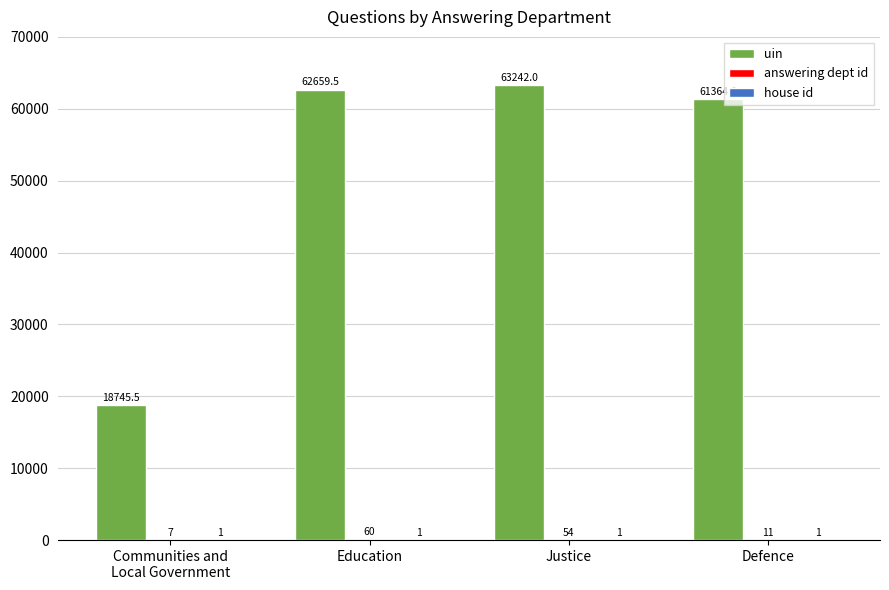

What is the greatest value displayed?

63242.0